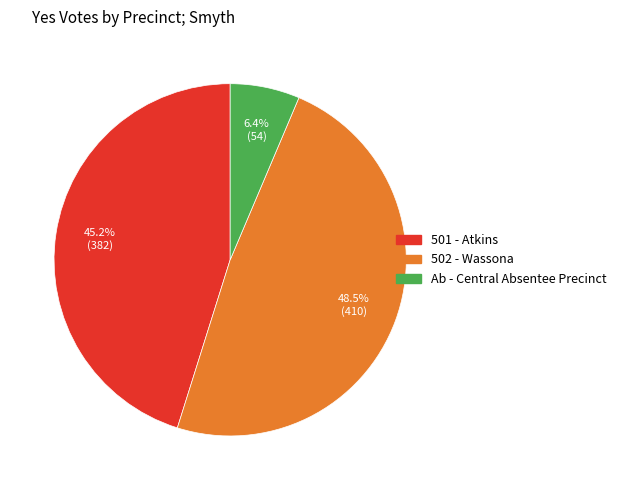

Does 502 - Wassona represent more than half of the total?

No